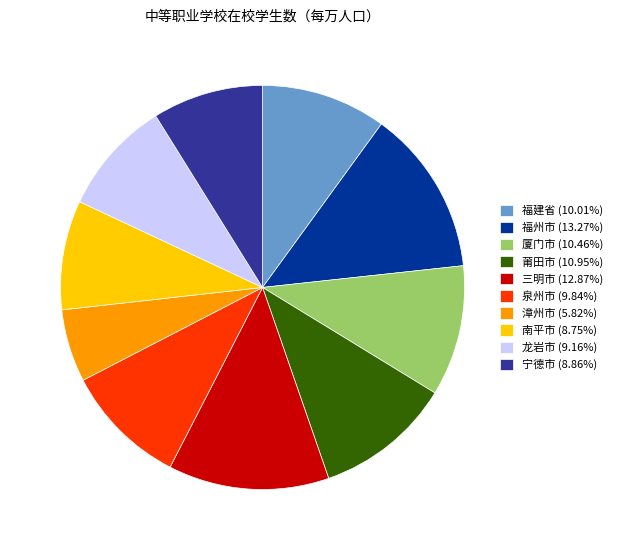

Is the sum of 漳州市 (5.82%) and 莆田市 (10.95%) greater than half?

No